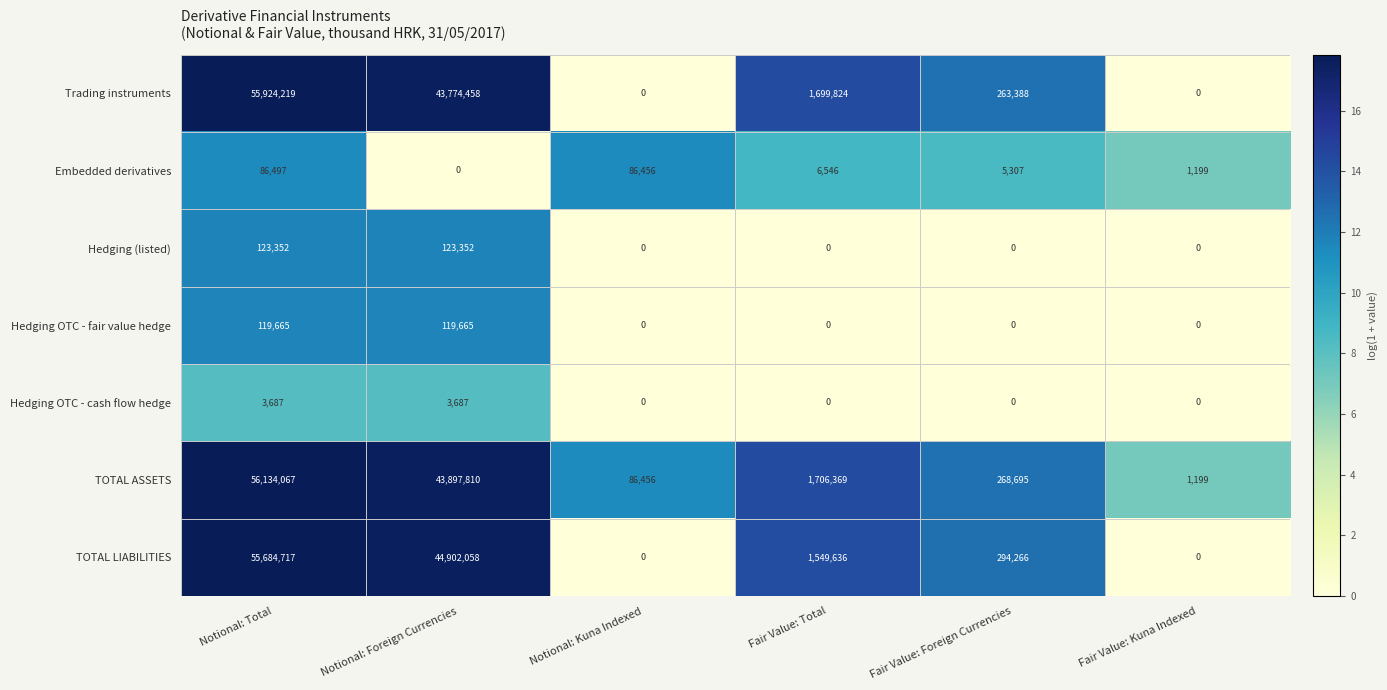

Count the number of categories in the chart.

6